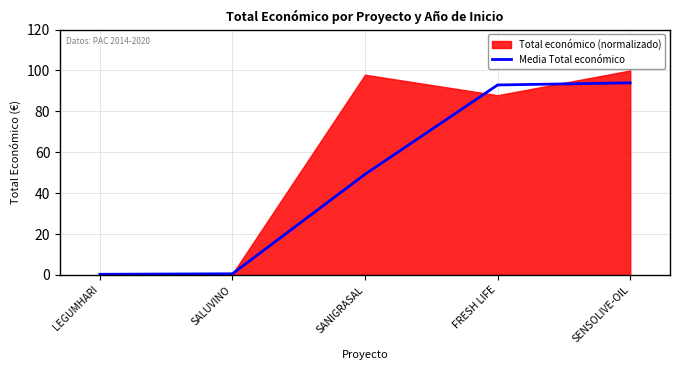

What is the label of the 5th point from the left?

SENSOLIVE-OIL